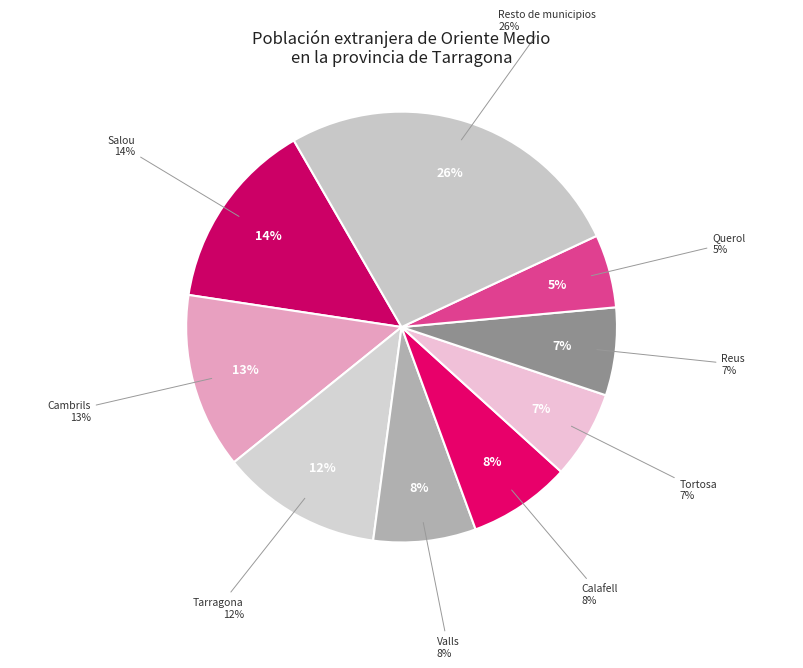

Is it true that Tortosa is 7% of the pie?

True